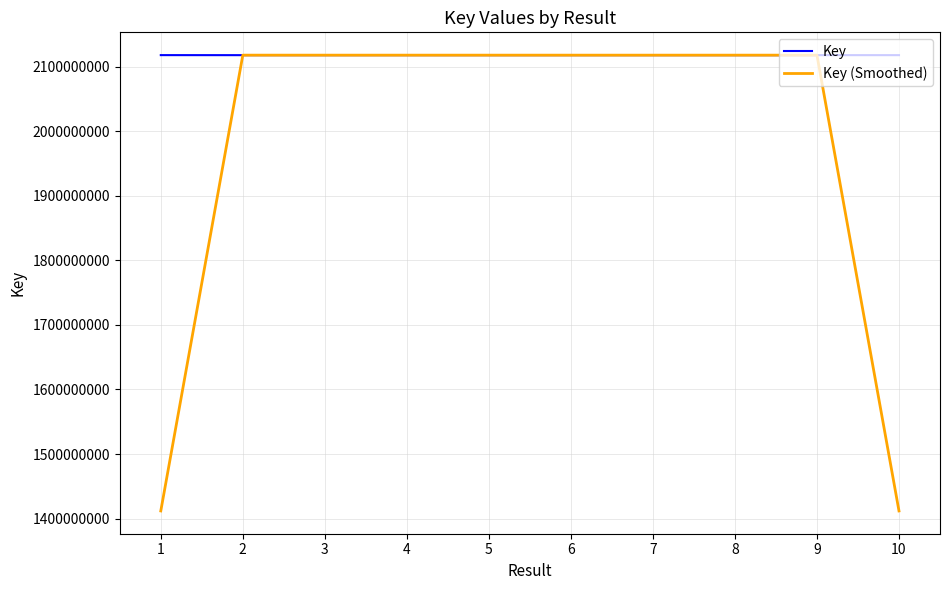

Count the number of categories in the chart.

10